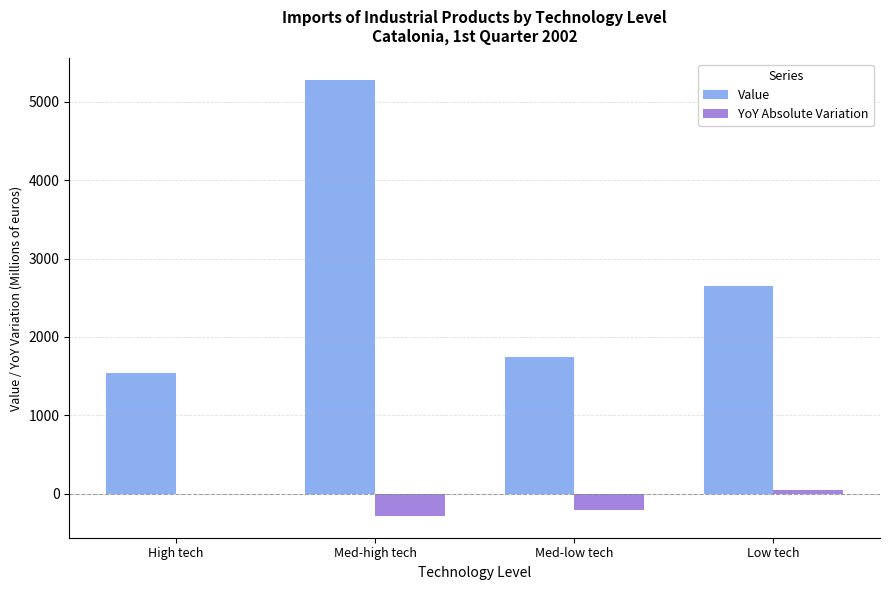

The value of Value at High tech is 1547.1. True or false?

True